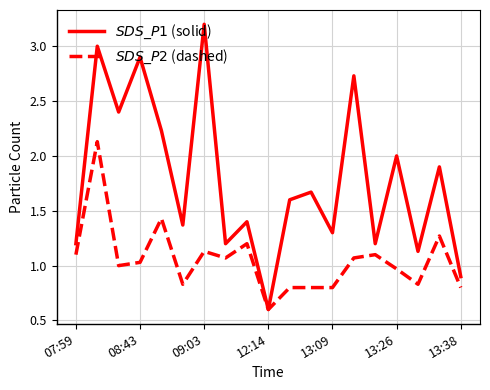

What is the smallest value displayed?

0.6